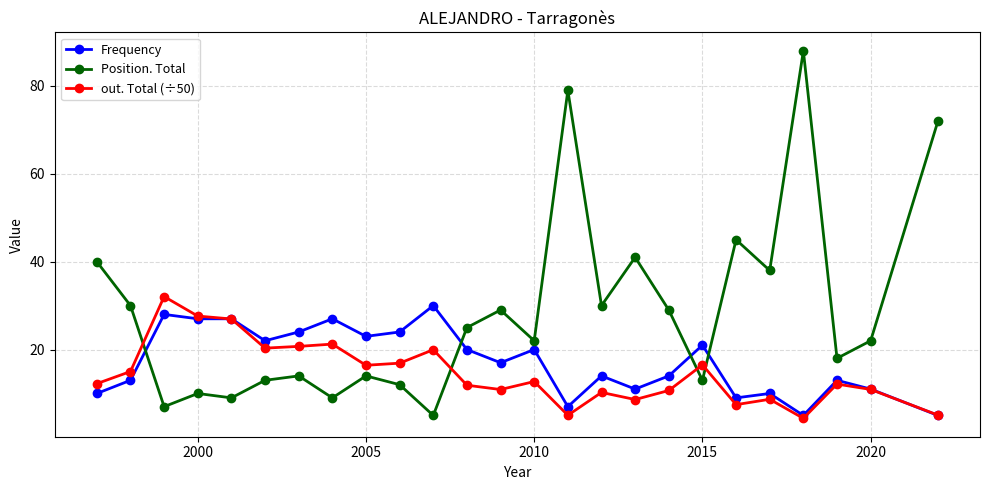

Count the number of data series in this chart.

3